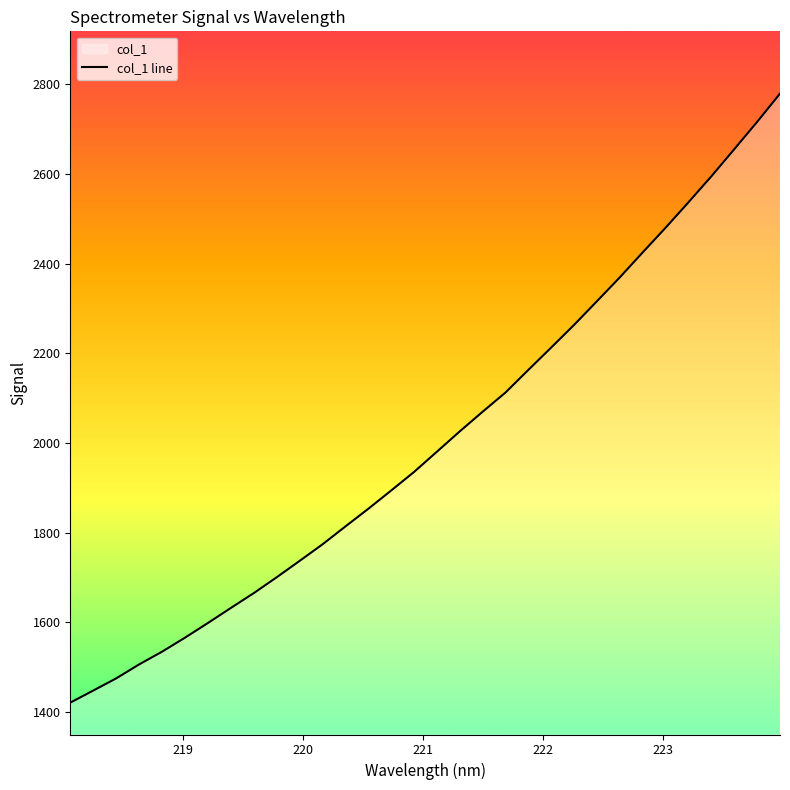

What is the maximum value shown in the chart?

2778.8